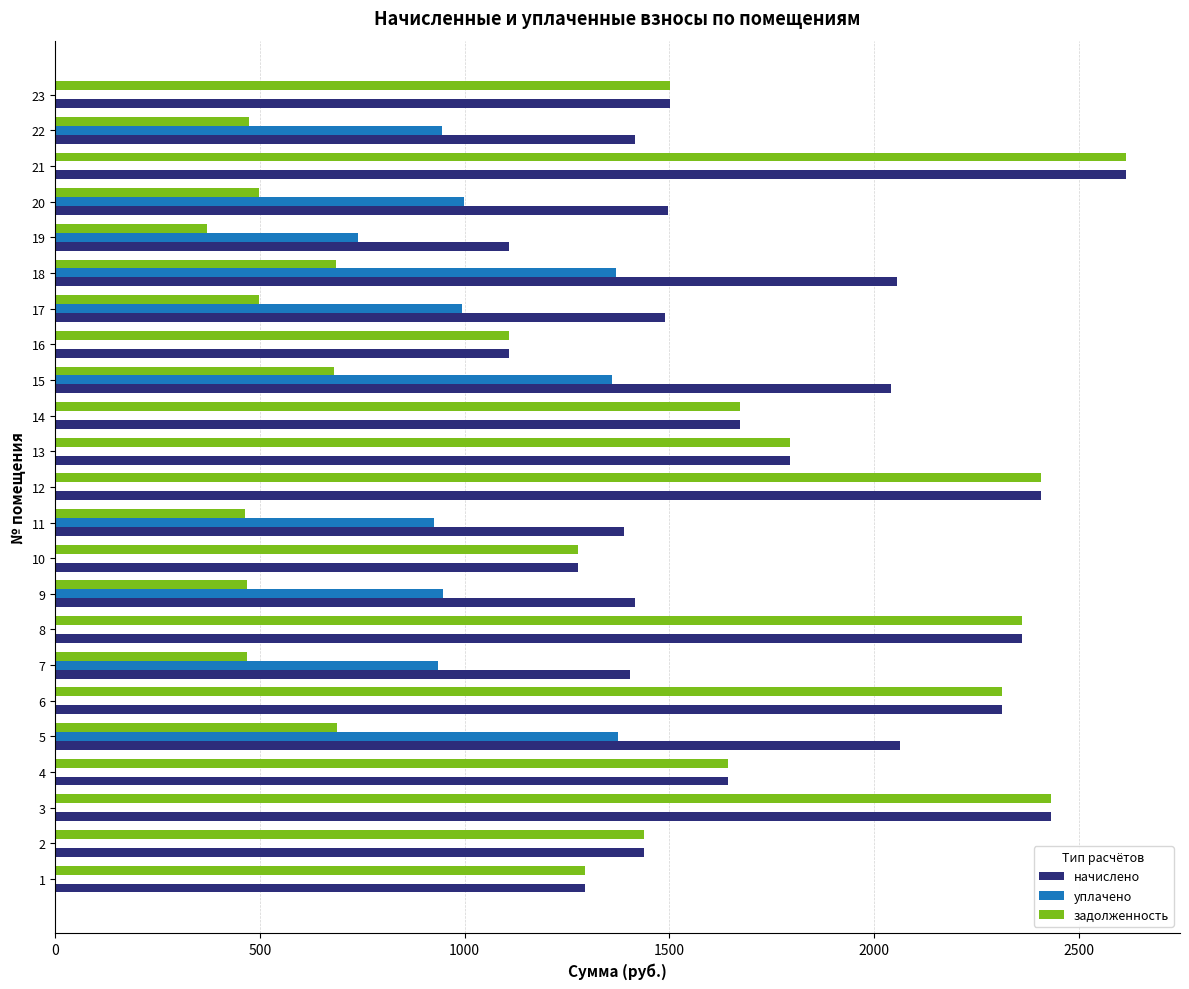

What is the sum of all задолженность values?

29143.5